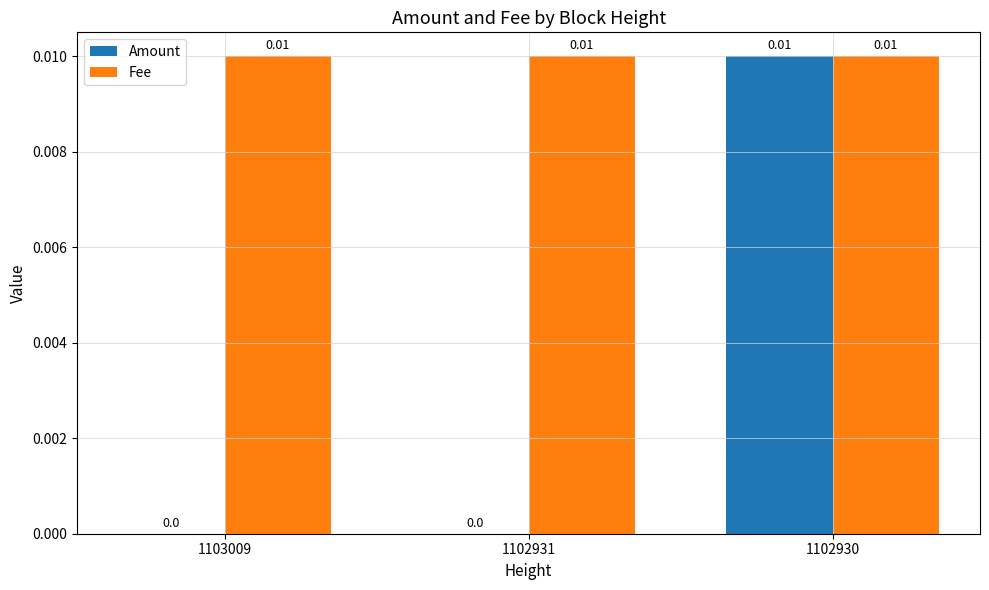

Is the value of Fee at 1103009 greater than the value of Amount at 1103009?

Yes